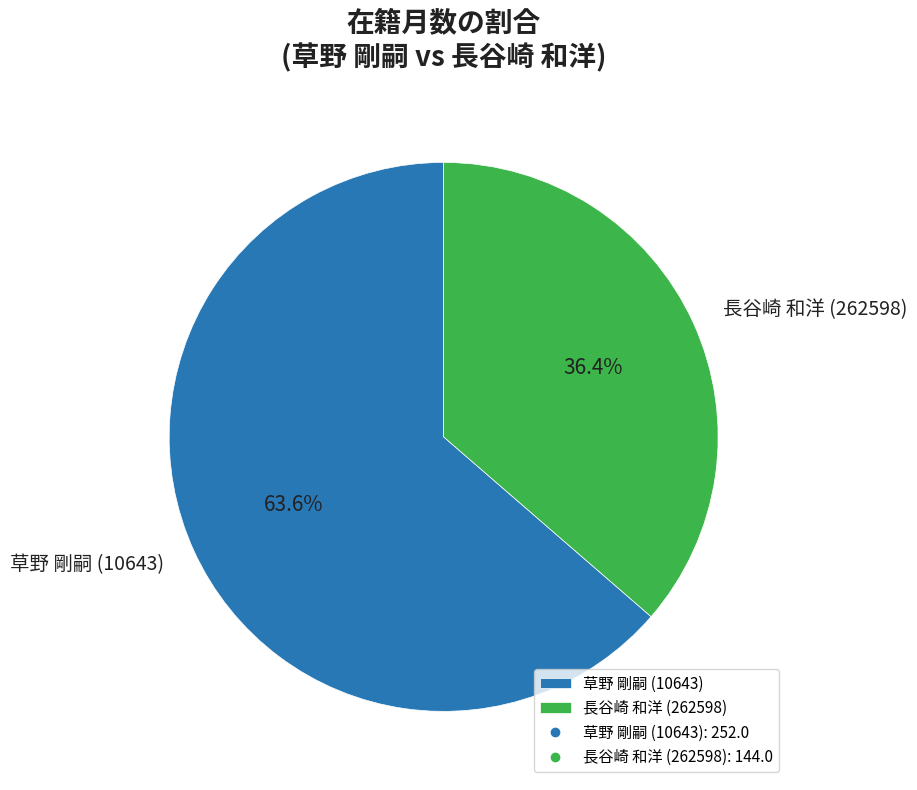

To the nearest percent, what portion does 草野 剛嗣 (10643) represent?

64%